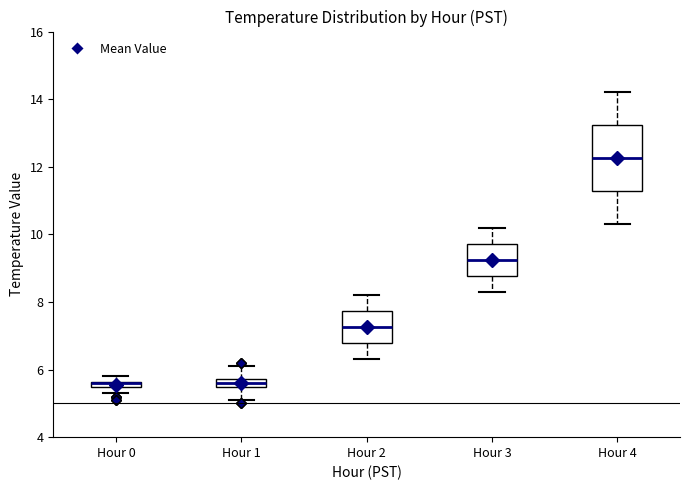

Where is the upper edge of the box for Hour 0 on the y-axis? The values are not printed on the chart, so give them approximately, as read against the axis.

5.6